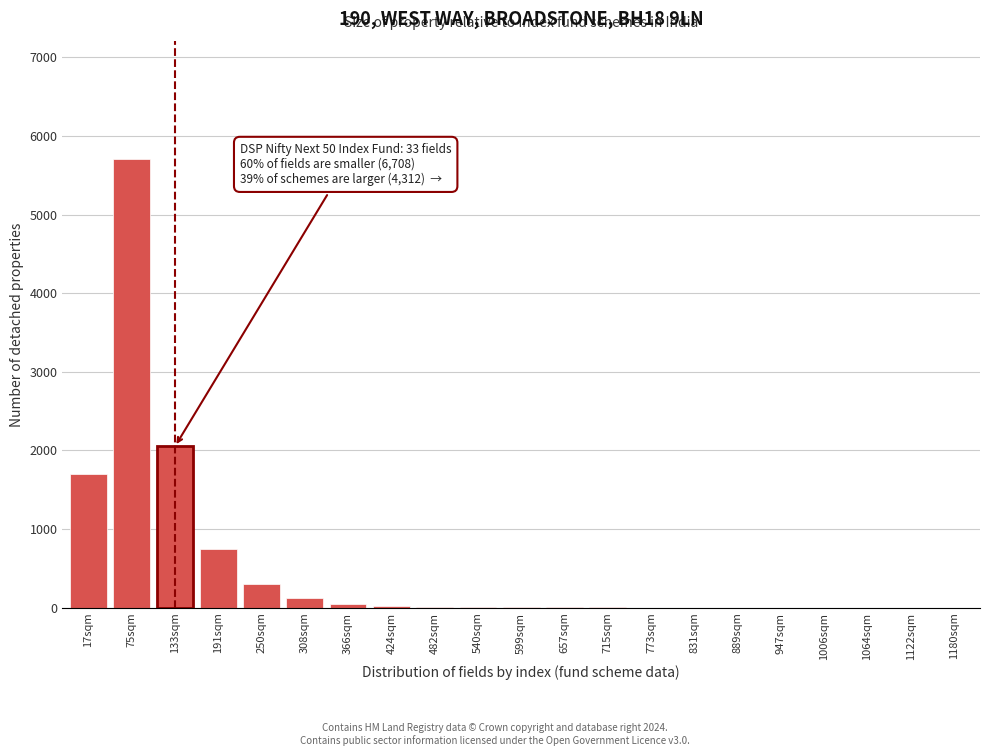

Where is the data nearest to the value 2850?

133sqm